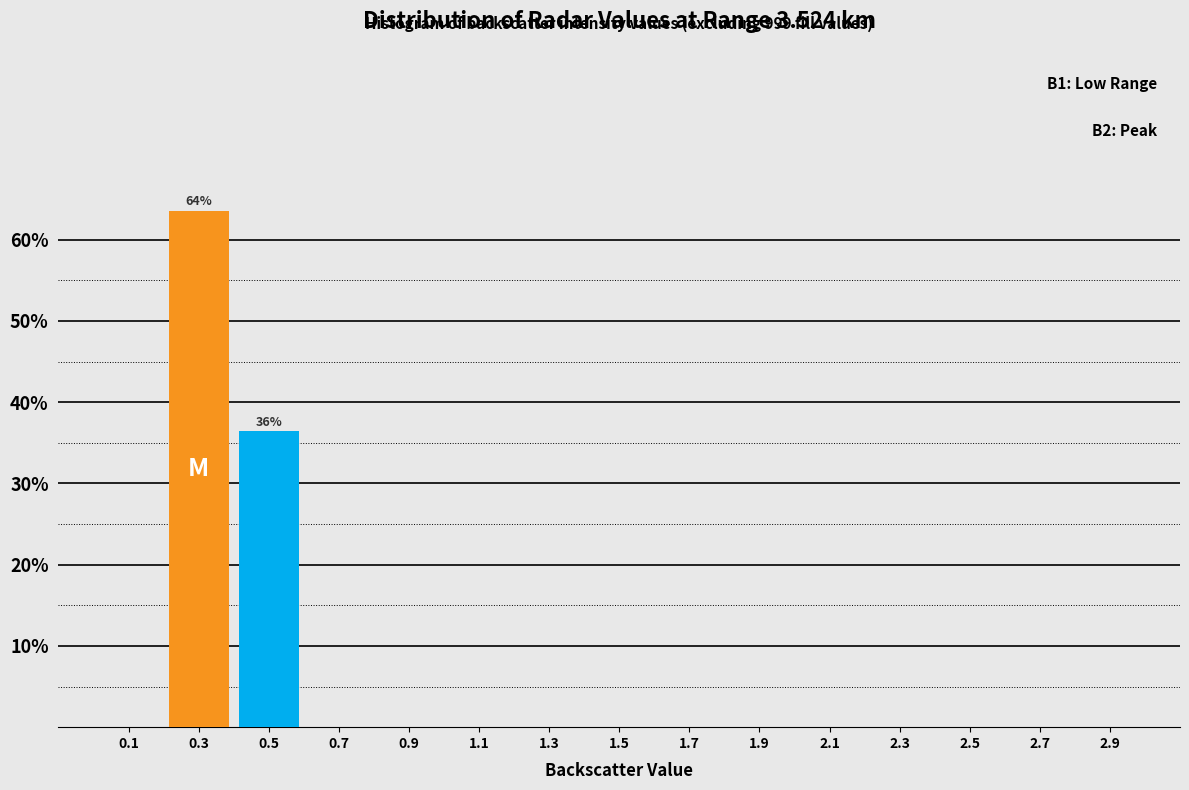

Over which range of the x-axis is the bar tallest?

0.2 to 0.4